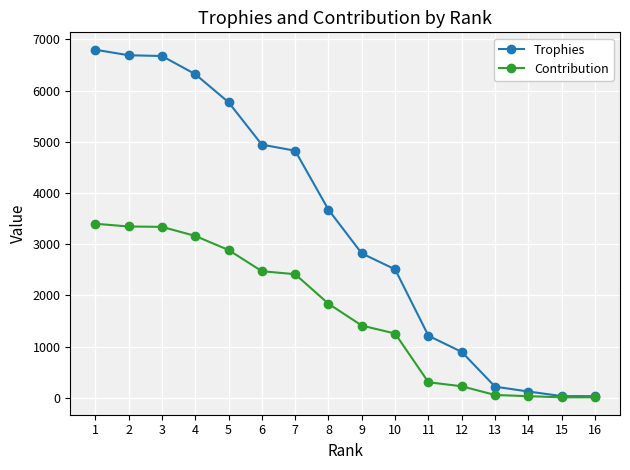

What is the difference between the second highest and second lowest values in the Trophies series?

6658